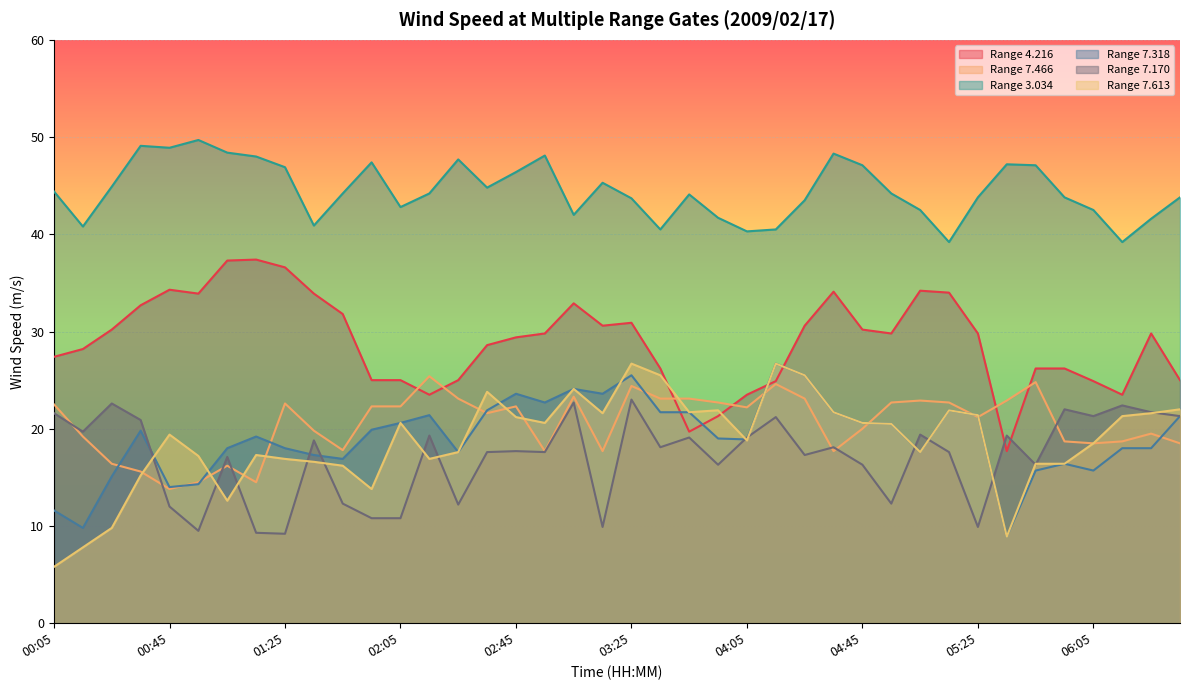

Rank the series at 05:45 from highest to lowest value.

3.034, 4.216, 7.466, 7.613, 7.170, 7.318